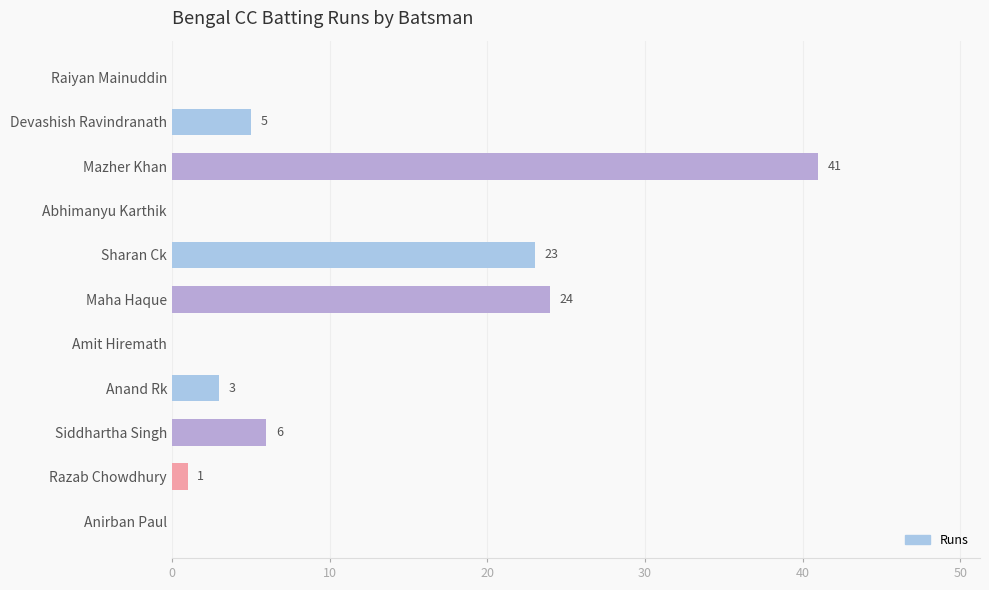

How many data points does each series have?

11